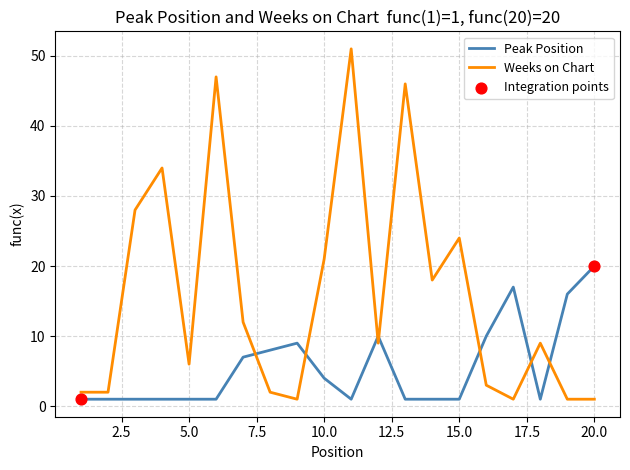

Which series has the largest range (max minus min)?

Weeks on Chart